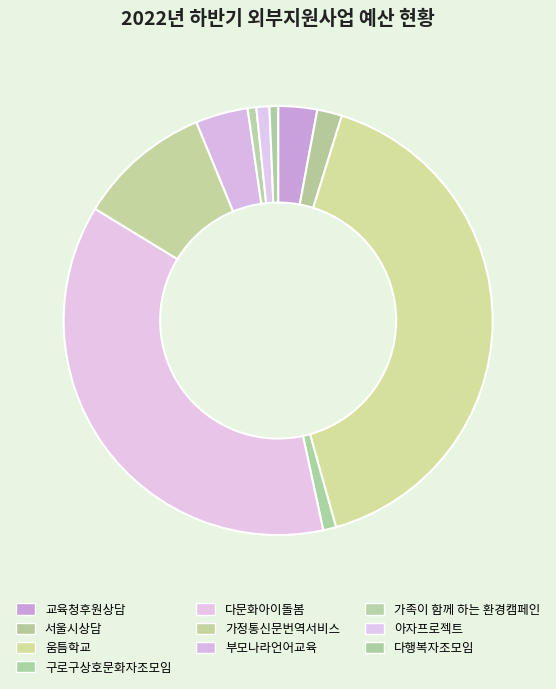

Combined, what portion of the pie is 움틈학교 and 구로구상호문화자조모임?

41.8%